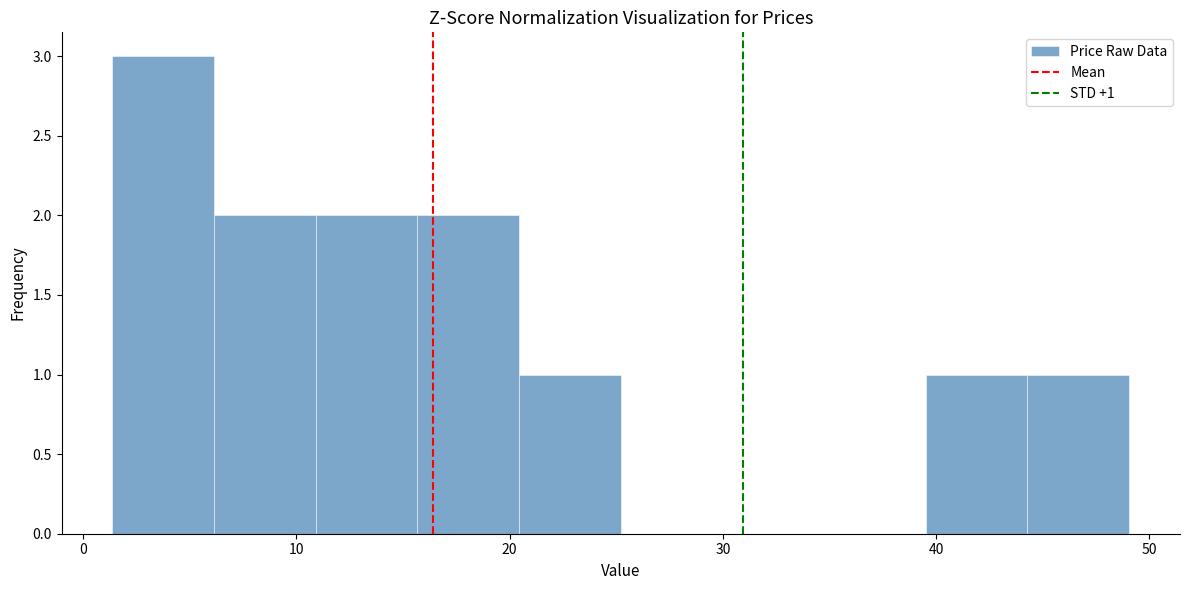

Which range on the x-axis has the tallest bar?

1 to 6